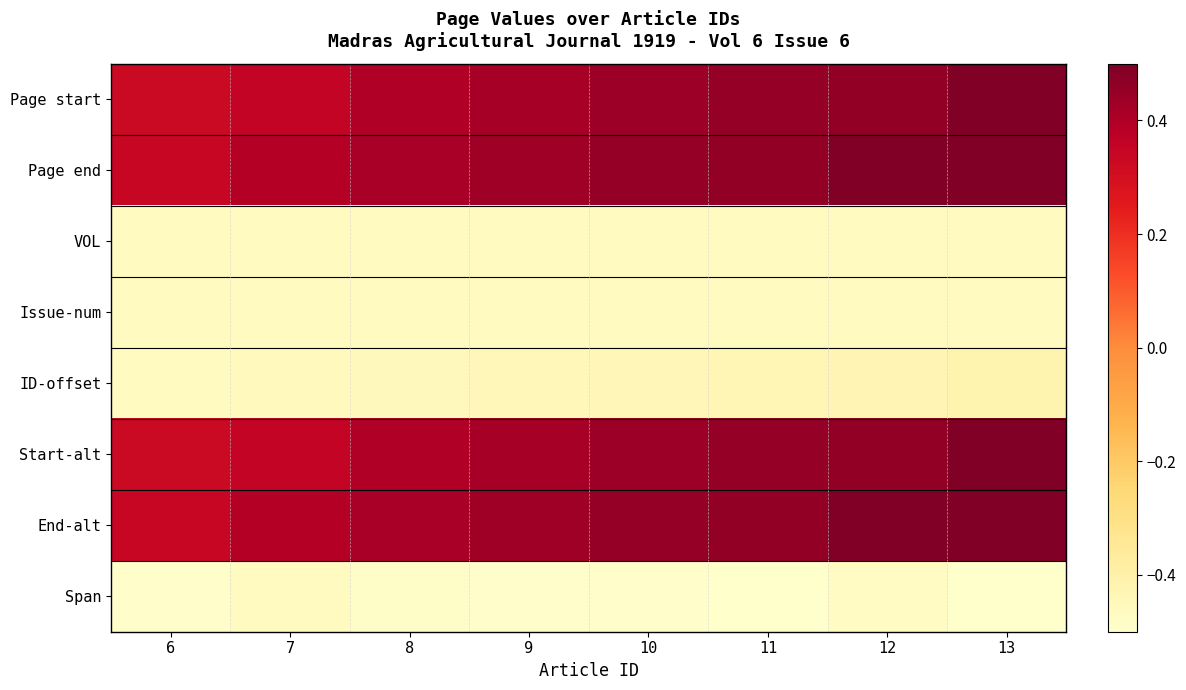

Reading right to left, extract all data points from this chart.

Page start: 13=0.5	12=0.5	11=0.5	10=0.4	9=0.4	8=0.4	7=0.3	6=0.3
Page end: 13=0.5	12=0.5	11=0.5	10=0.5	9=0.4	8=0.4	7=0.4	6=0.3
VOL: 13=-0.5	12=-0.5	11=-0.5	10=-0.5	9=-0.5	8=-0.5	7=-0.5	6=-0.5
Issue-num: 13=-0.5	12=-0.5	11=-0.5	10=-0.5	9=-0.5	8=-0.5	7=-0.5	6=-0.5
ID-offset: 13=-0.4	12=-0.4	11=-0.4	10=-0.4	9=-0.4	8=-0.5	7=-0.5	6=-0.5
Start-alt: 13=0.5	12=0.5	11=0.5	10=0.4	9=0.4	8=0.4	7=0.3	6=0.3
End-alt: 13=0.5	12=0.5	11=0.5	10=0.5	9=0.4	8=0.4	7=0.4	6=0.3
Span: 13=-0.5	12=-0.5	11=-0.5	10=-0.5	9=-0.5	8=-0.5	7=-0.5	6=-0.5